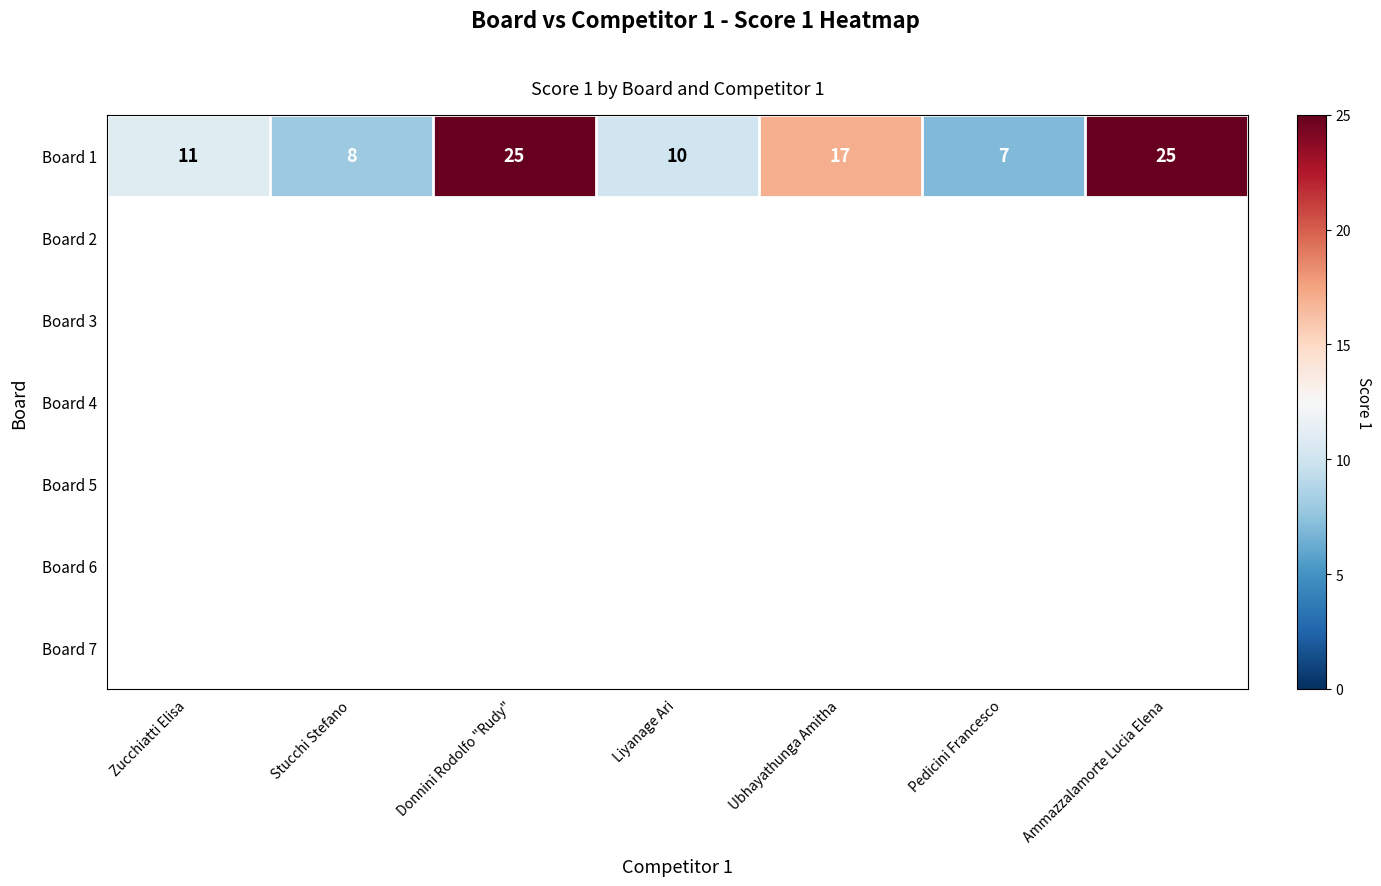

List the labels in order of value, smallest first.

Pedicini Francesco, Stucchi Stefano, Liyanage Ari, Zucchiatti Elisa, Ubhayathunga Amitha, Donnini Rodolfo "Rudy", Ammazzalamorte Lucia Elena